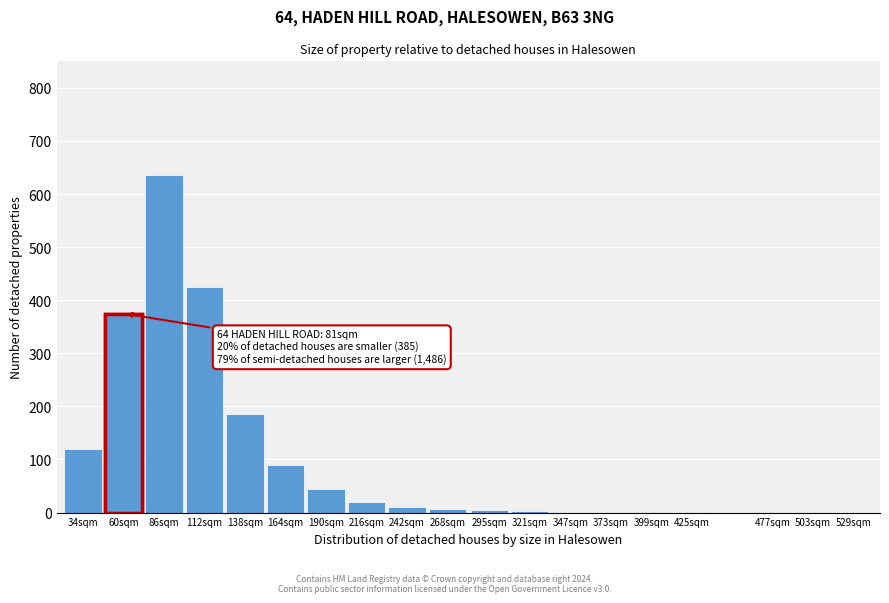

What is the greatest value displayed?

635